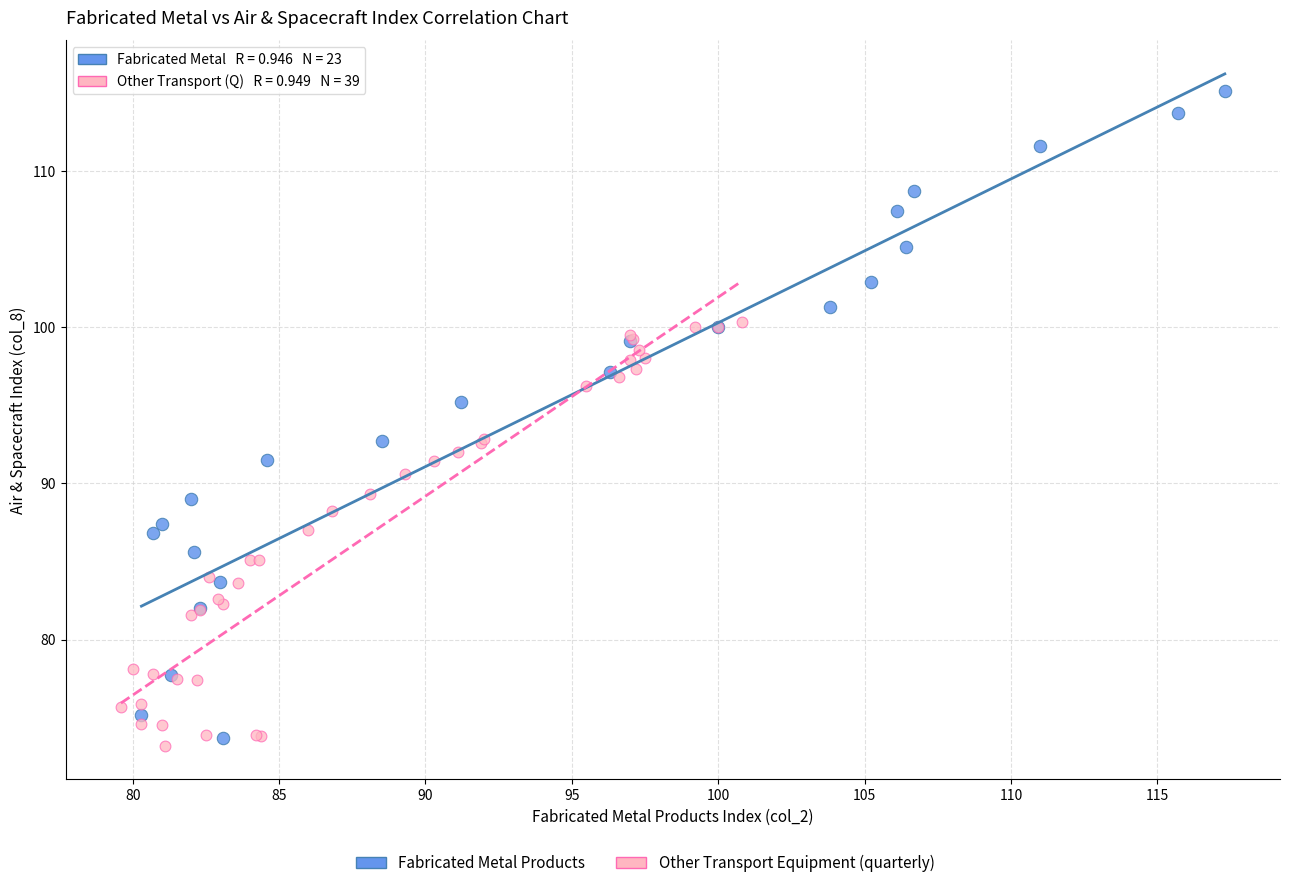

Which series has the widest spread of Y values?

Fabricated Metal Products